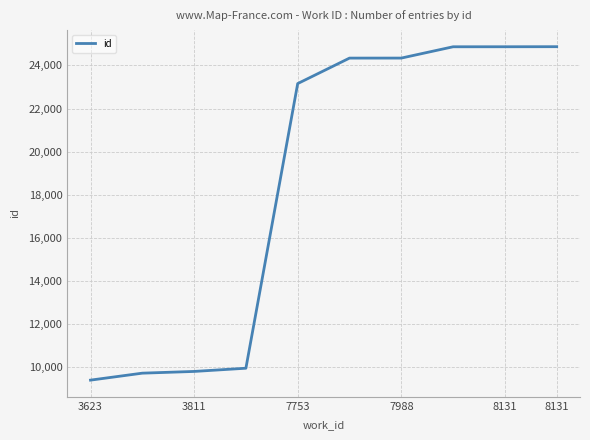

What is the maximum value shown in the chart?

24865